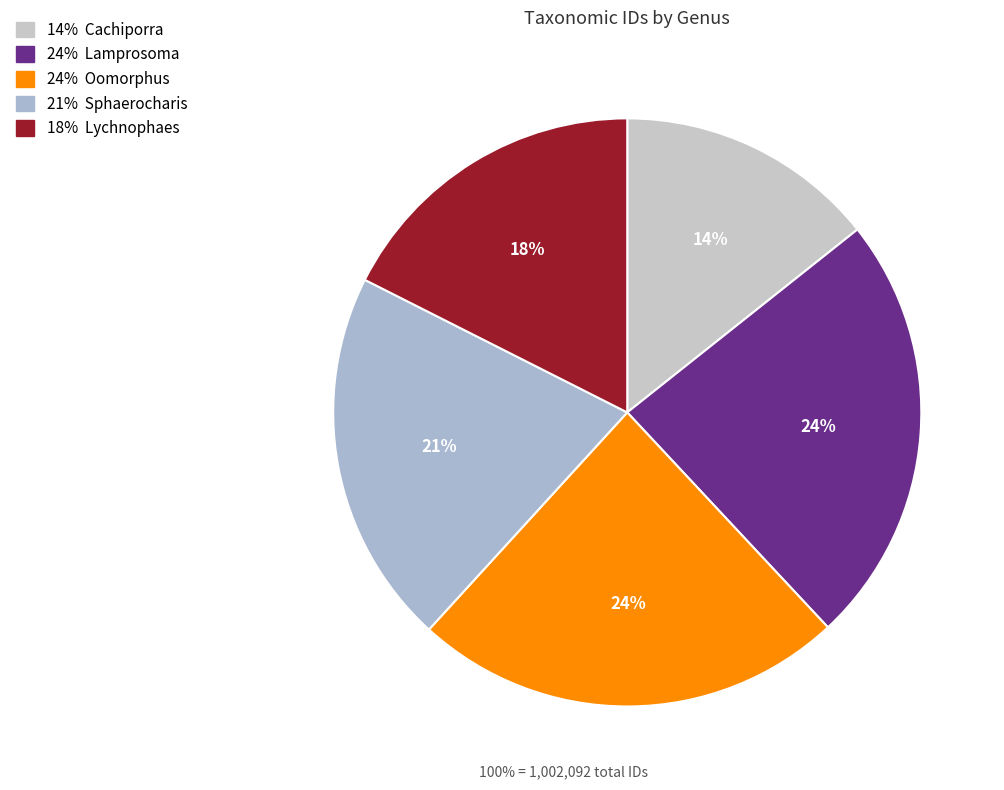

Is there a majority slice in this chart?

No